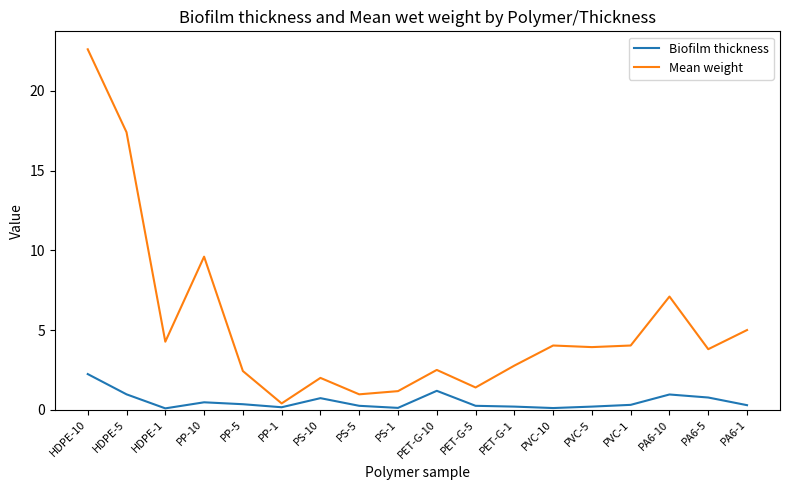

What is the sum of the Mean weight values at PET-G-1 and PP-10?

12.4